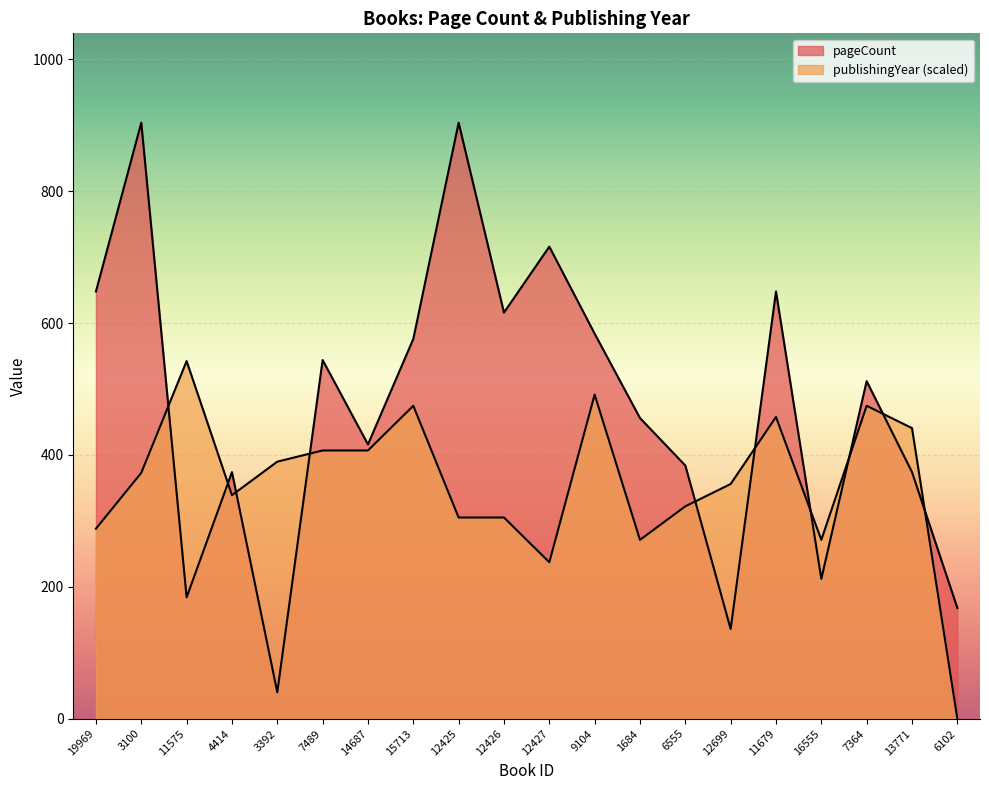

Which has a higher value, 11679 or 4414?

11679